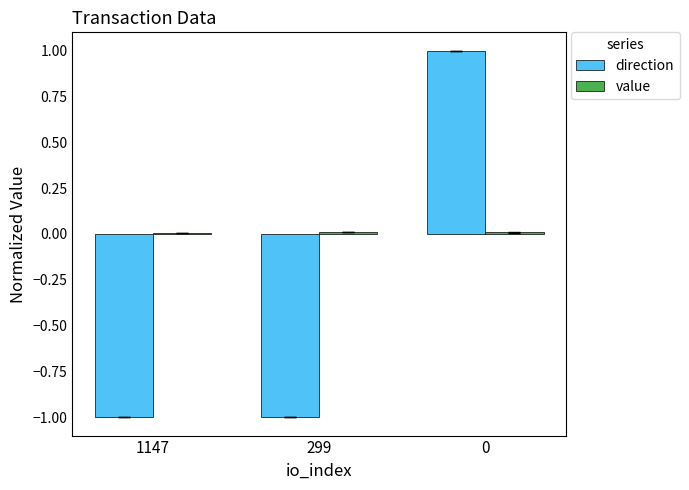

The direction series shows 1.4 at 0. True or false?

False